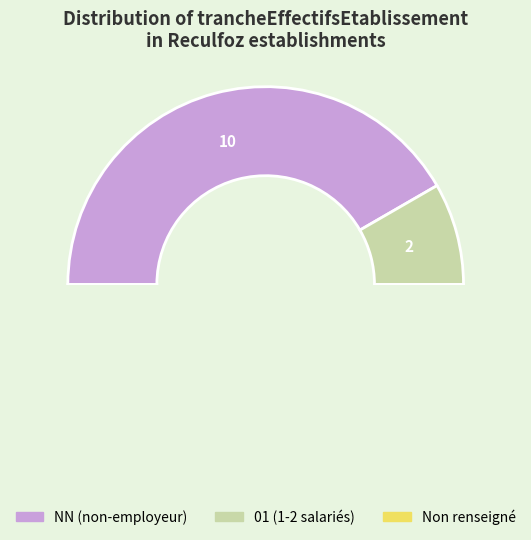

To the nearest percent, what is the average slice percentage?

33%